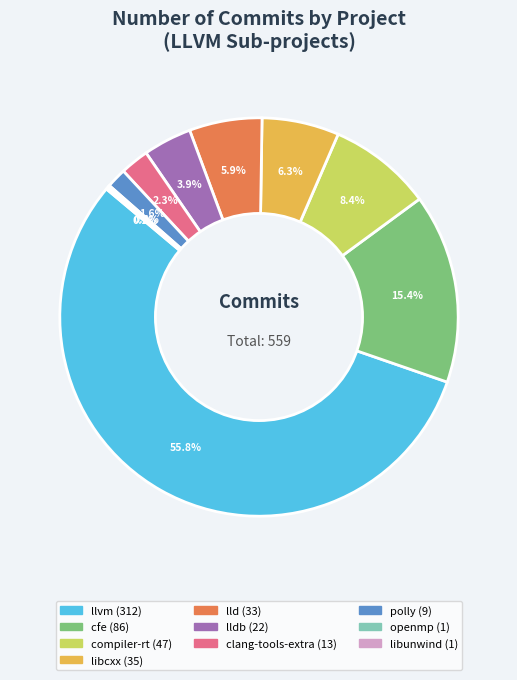

Is there a majority slice in this chart?

Yes